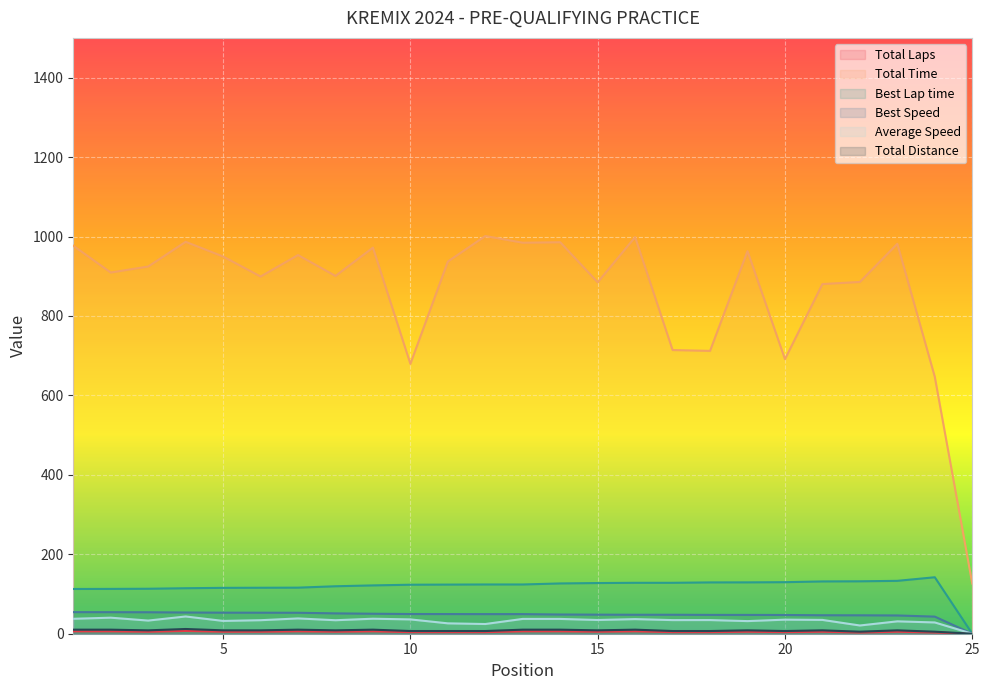

True or false: Total Distance and Average Speed cross at least once.

False